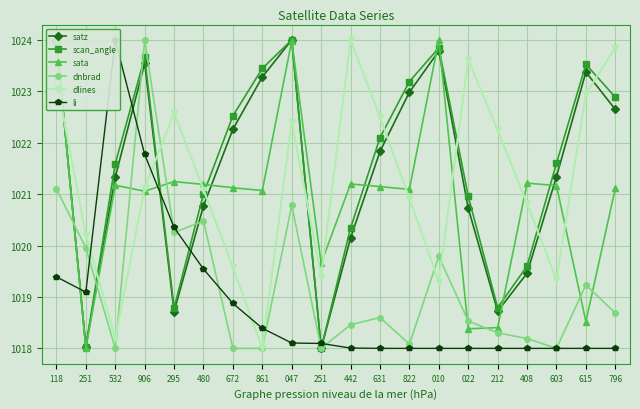

The scan_angle series shows 1018.8 at 295. True or false?

True